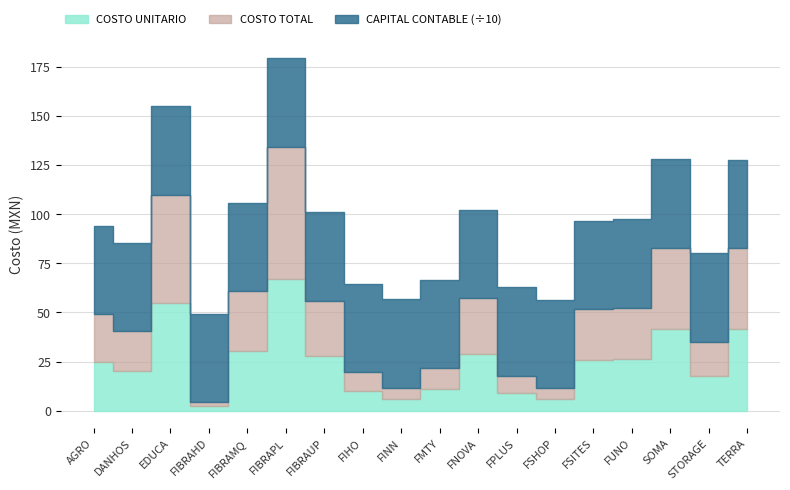

What are all the series names shown in the legend?

COSTO UNITARIO, COSTO TOTAL, CAPITAL CONTABLE